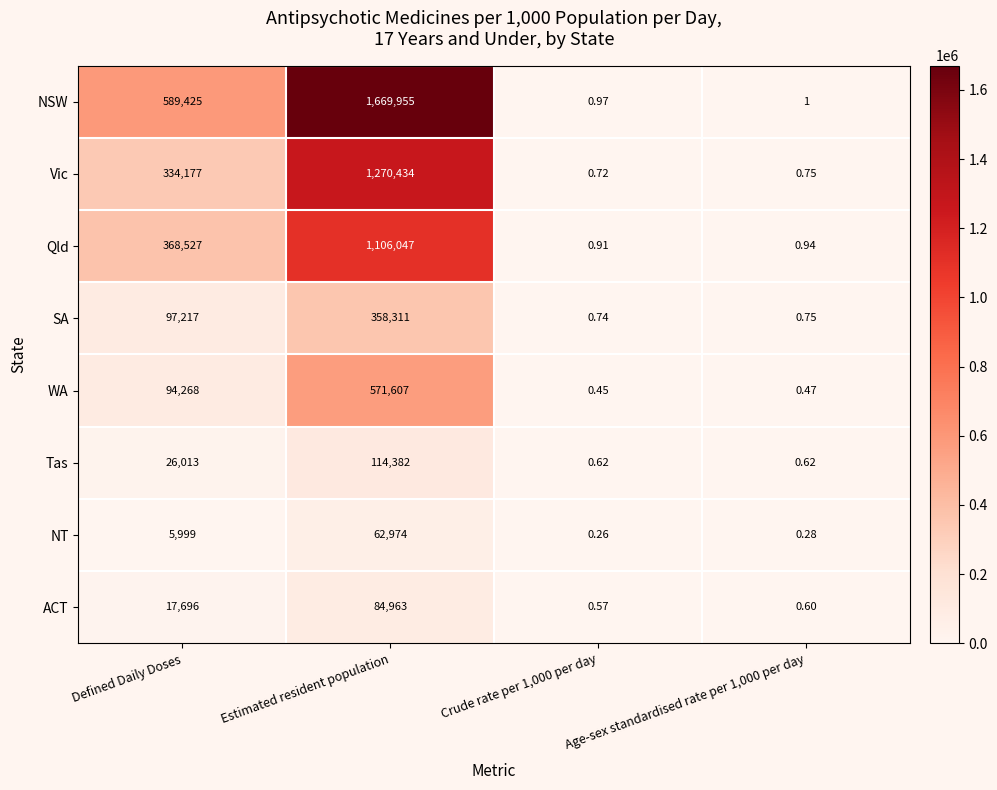

At which label is WA closest to 285803?

Defined Daily Doses